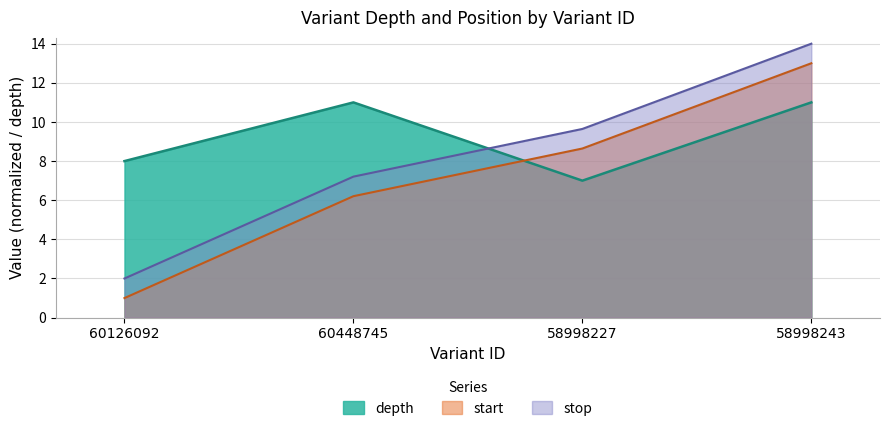

Count the number of data series in this chart.

3